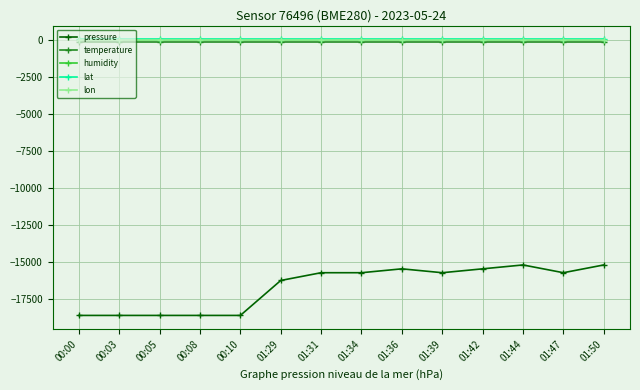

Reading left to right, list all the values displayed in this chart.

pressure: -18597.7	-18597.7	-18597.7	-18597.7	-18597.7	-16236.8	-15712.3	-15712.3	-15450.0	-15712.3	-15450.0	-15187.7	-15712.3	-15187.7
temperature: -139.7	-139.7	-139.7	-139.7	-139.7	-139.7	-139.7	-139.7	-139.7	-139.7	-139.7	-139.7	-139.7	-139.7
humidity: 0.0	0.0	0.0	0.0	0.0	0.0	0.0	0.0	0.0	0.0	0.0	0.0	0.0	0.0
lat: 52.5	52.5	52.5	52.5	52.5	52.5	52.5	52.5	52.5	52.5	52.5	52.5	52.5	52.5
lon: 4.7	4.7	4.7	4.7	4.7	4.7	4.7	4.7	4.7	4.7	4.7	4.7	4.7	4.7